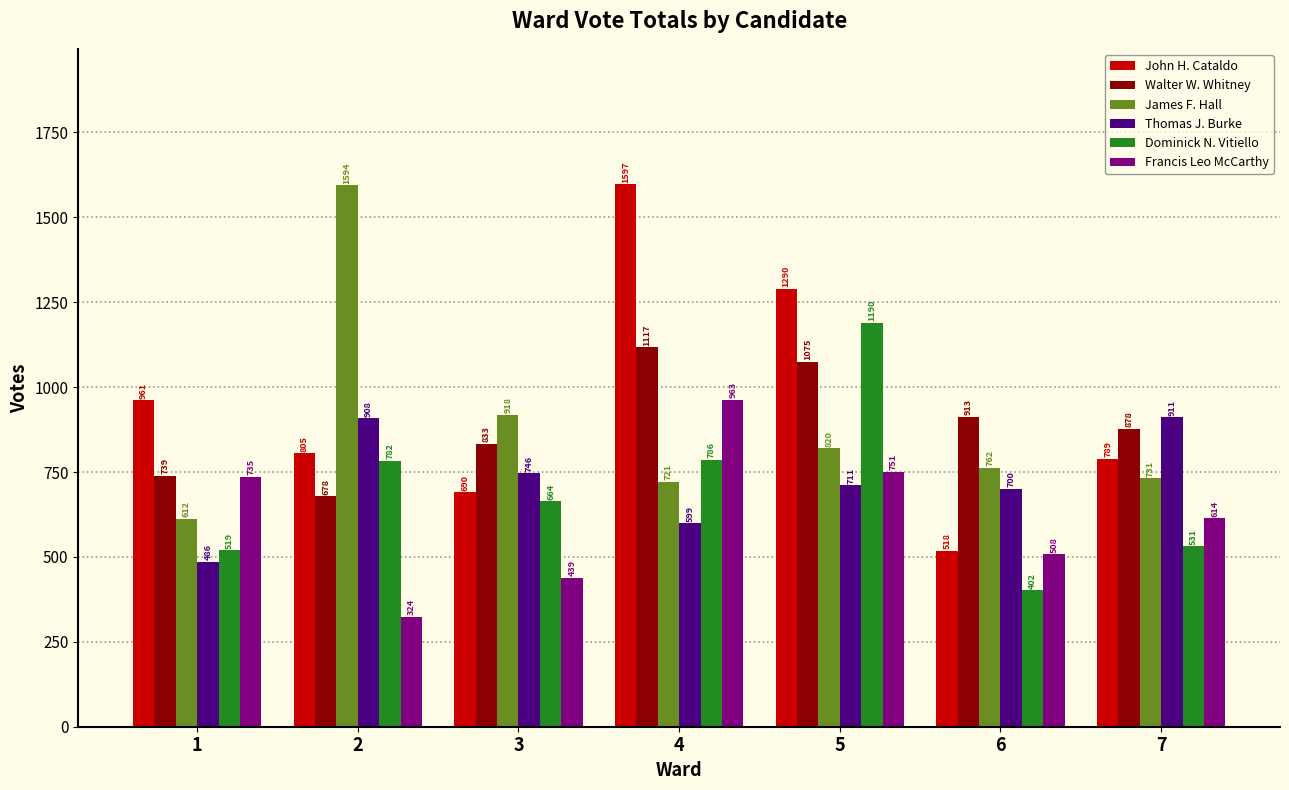

Where does the John H. Cataldo series first go above 805?

1